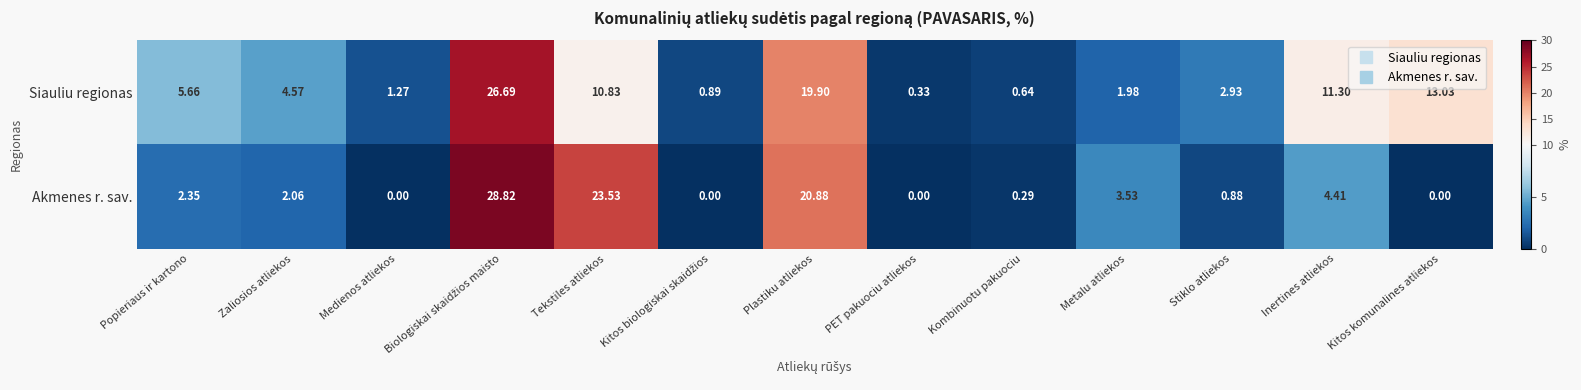

Which series has the widest spread of values?

Akmenes r. sav.